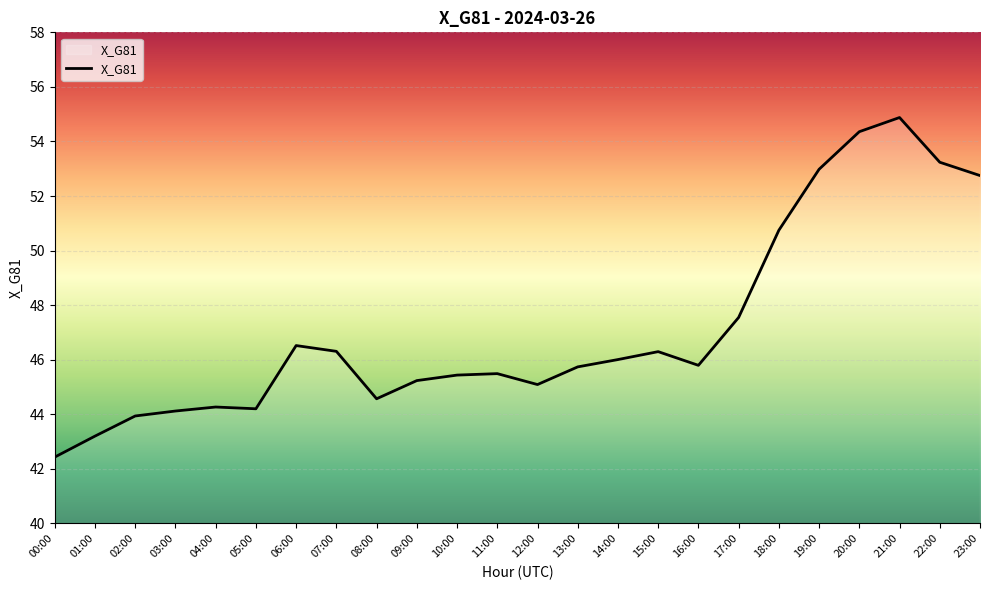

The chart shows a value of 44.1 at 03:00. True or false?

True